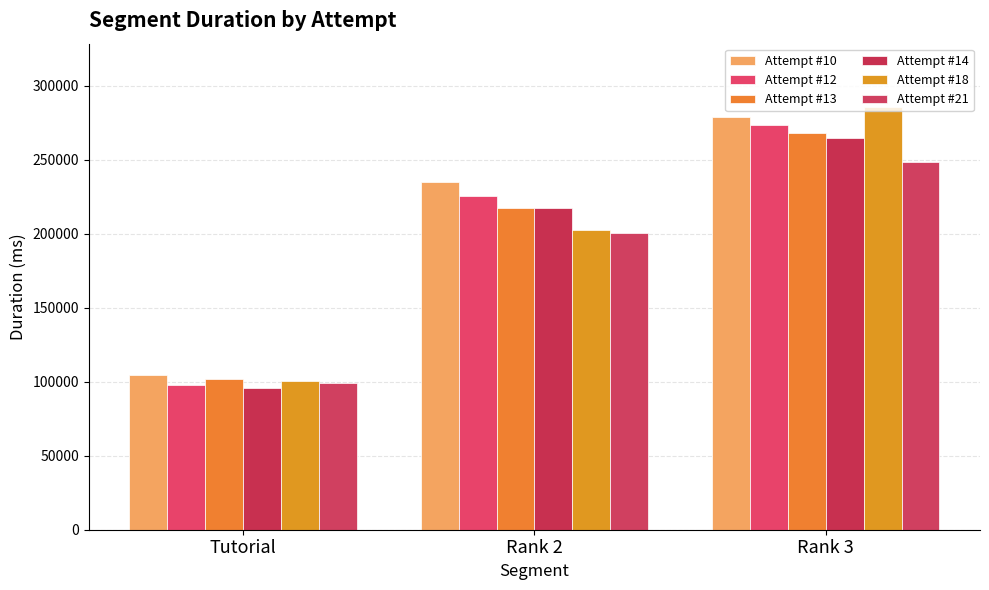

Are the bars horizontal?

No